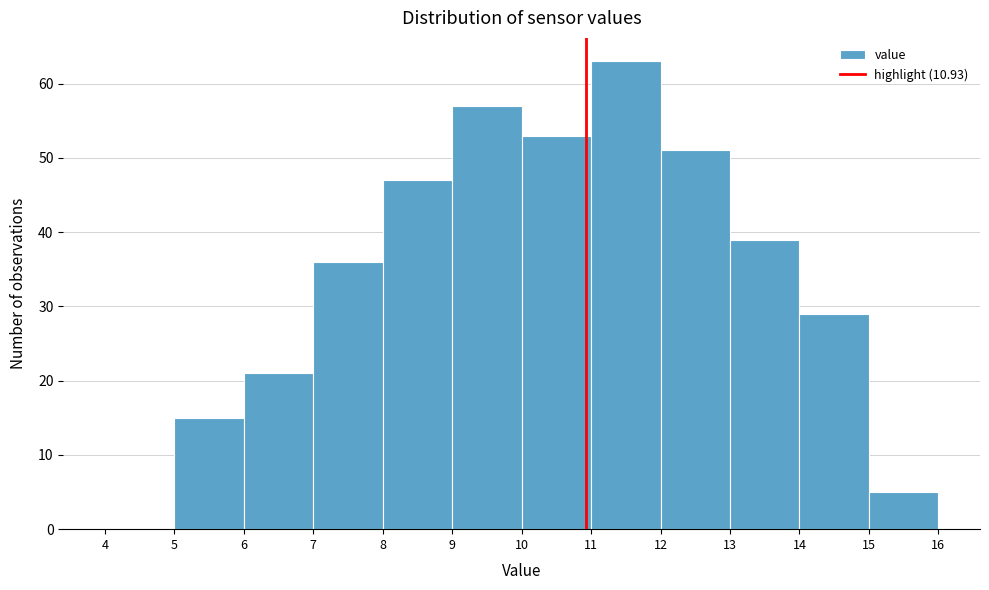

What is the height of the bar covering 11 to 12 on the x-axis? The values are not printed on the chart, so give them approximately, as read against the axis.

63